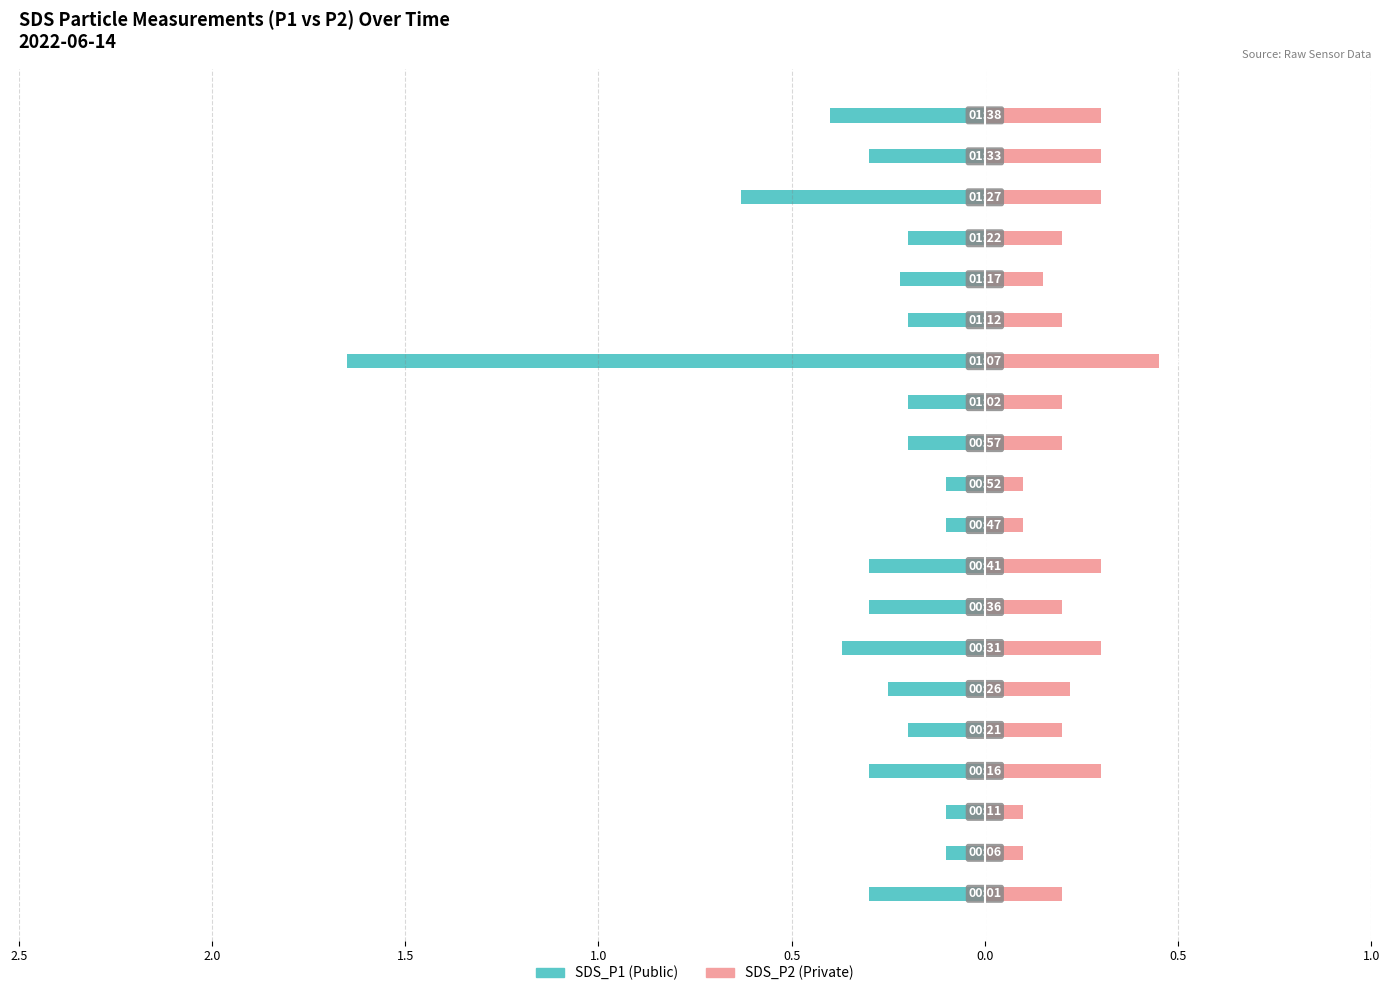

Reading right to left, transcribe all the data shown in this chart.

SDS_P1: -0.4	-0.3	-0.6	-0.2	-0.2	-0.2	-1.6	-0.2	-0.2	-0.1	-0.1	-0.3	-0.3	-0.4	-0.2	-0.2	-0.3	-0.1	-0.1	-0.3
SDS_P2: 0.3	0.3	0.3	0.2	0.1	0.2	0.5	0.2	0.2	0.1	0.1	0.3	0.2	0.3	0.2	0.2	0.3	0.1	0.1	0.2